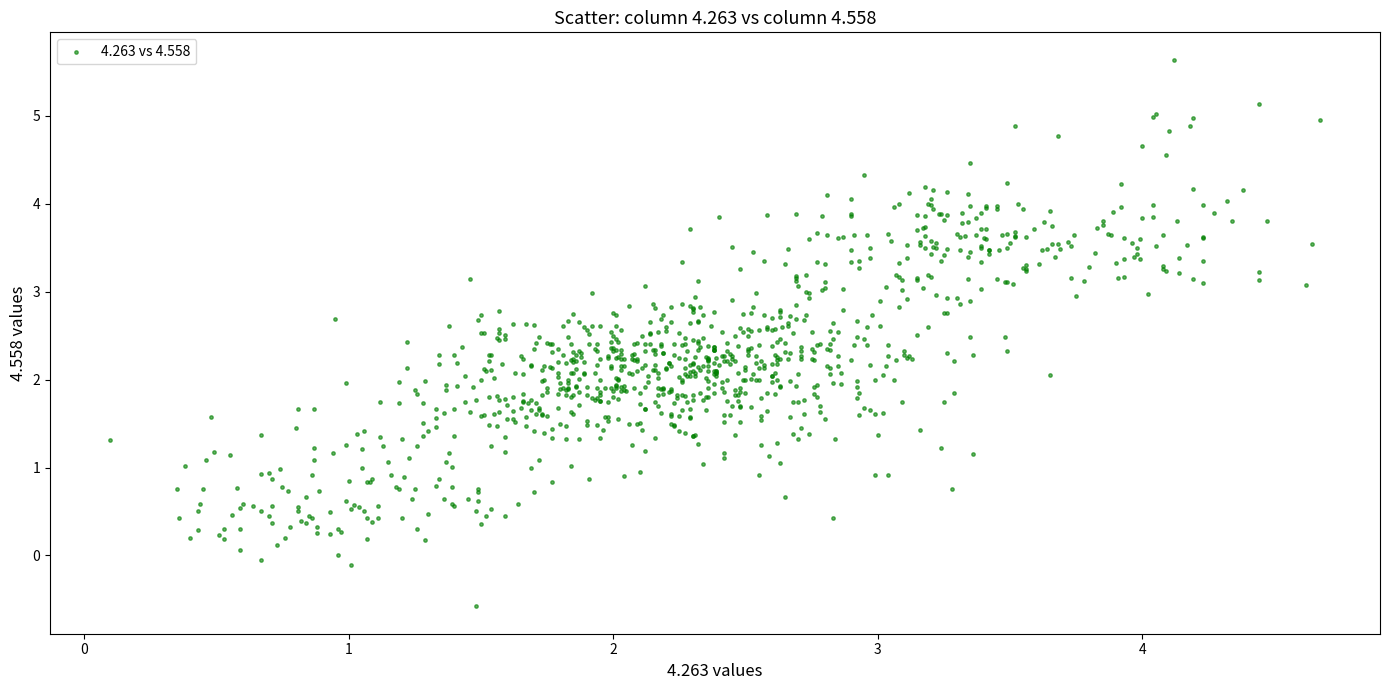

What is the range of Y values (max minus min)?

6.2